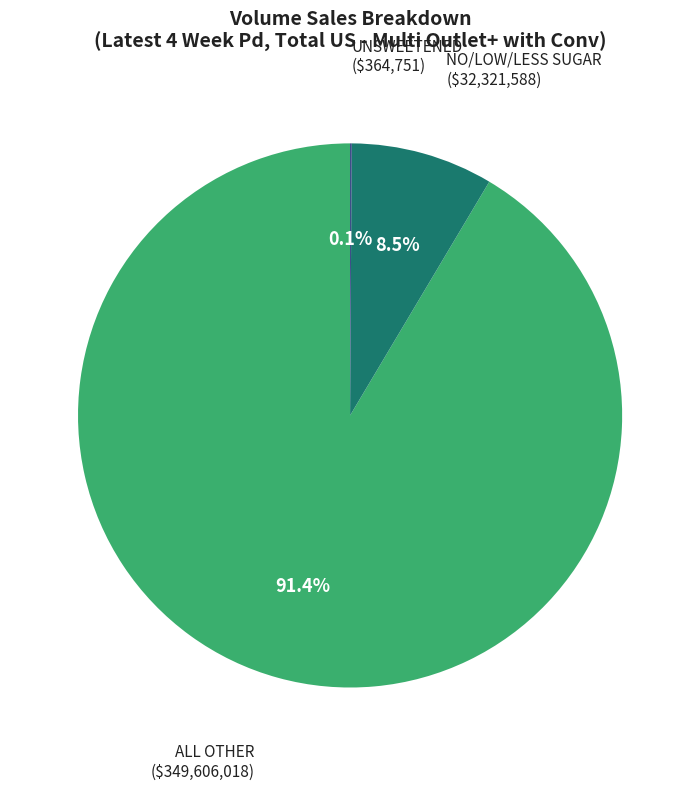

What portion of the pie excludes NO/LOW/LESS SUGAR?

91.5%